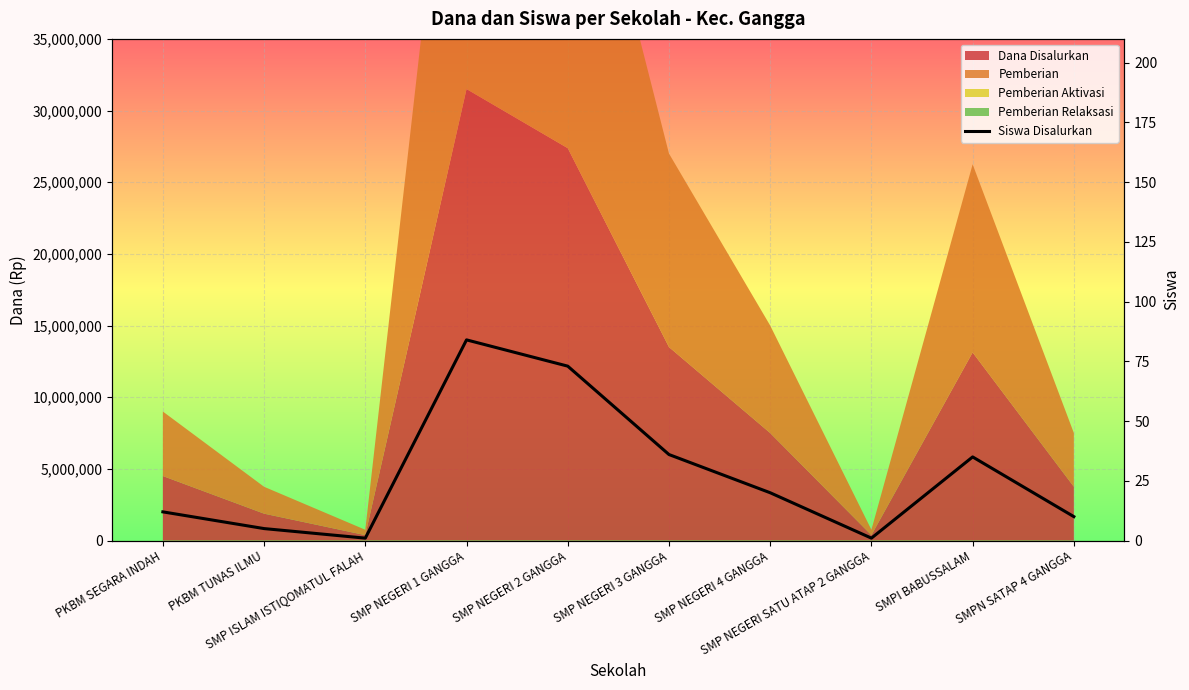

At which category does the data reach its first local valley?

SMP ISLAM ISTIQOMATUL FALAH